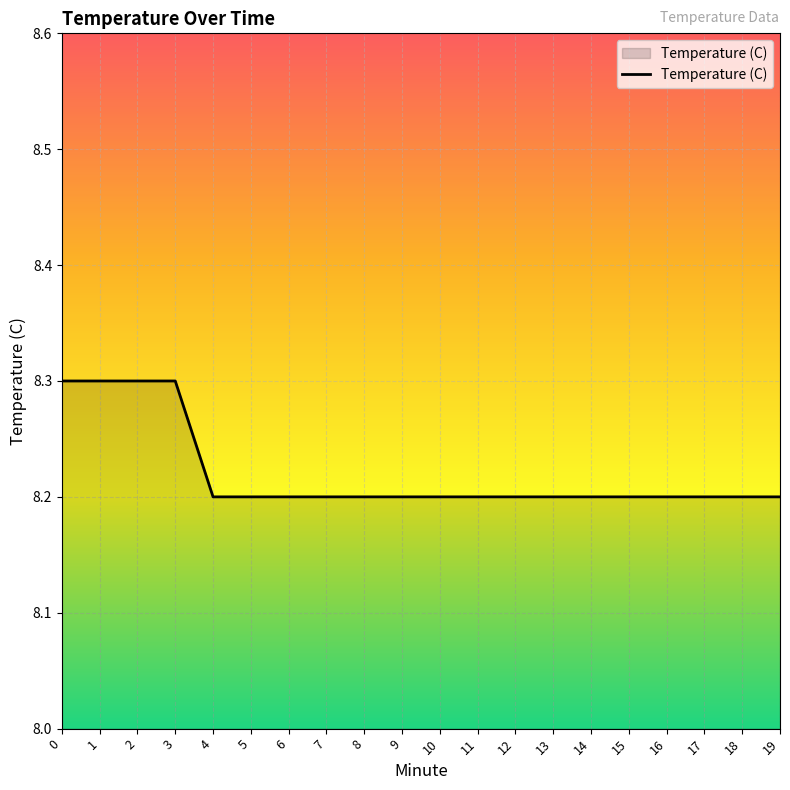

What is the sum of the values at 18 and 14?

16.4